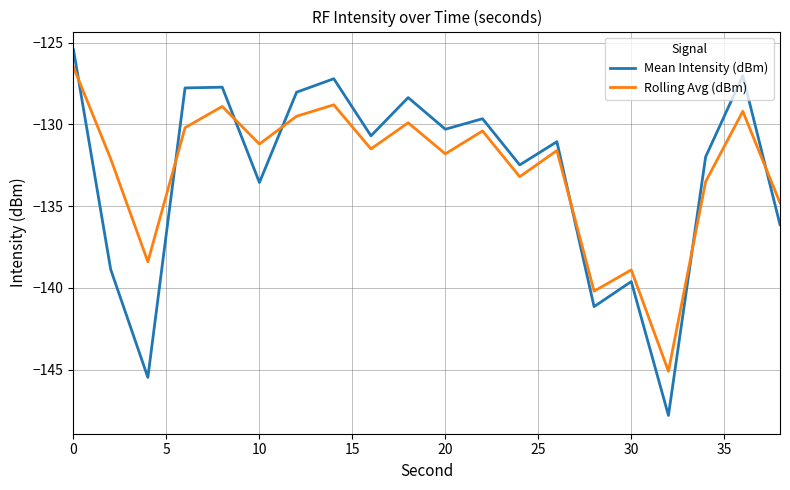

How many times do Rolling Avg (dBm) and Mean Intensity (dBm) cross each other?

7